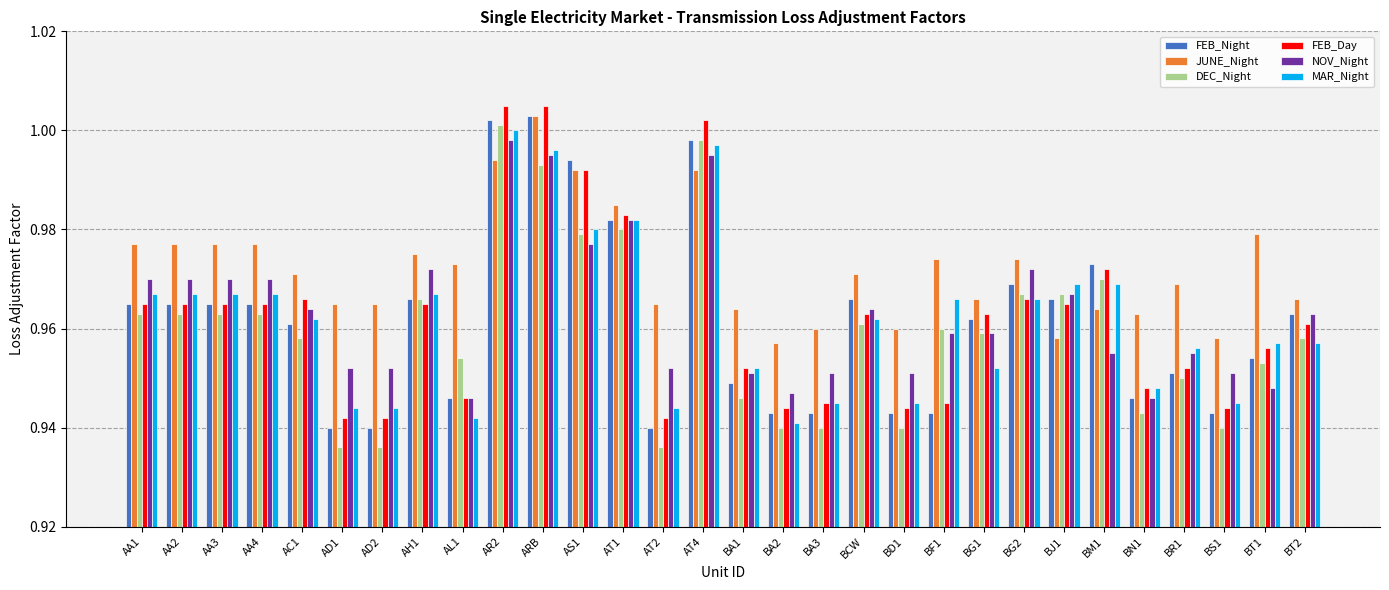

How many bars are there in each group?

6